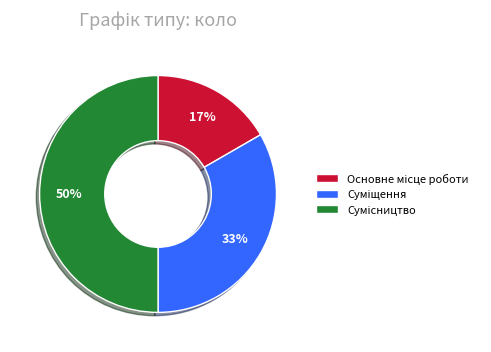

To the nearest percent, what is the difference between the largest and smallest slice percentages?

33%